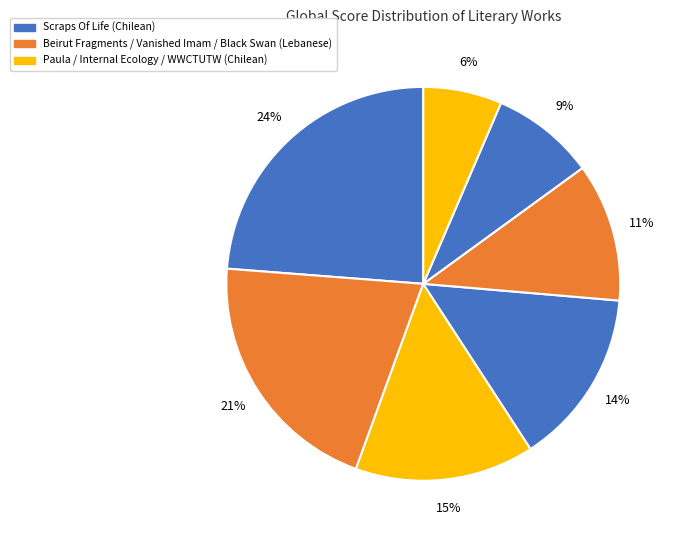

How many segments does this pie chart have?

7